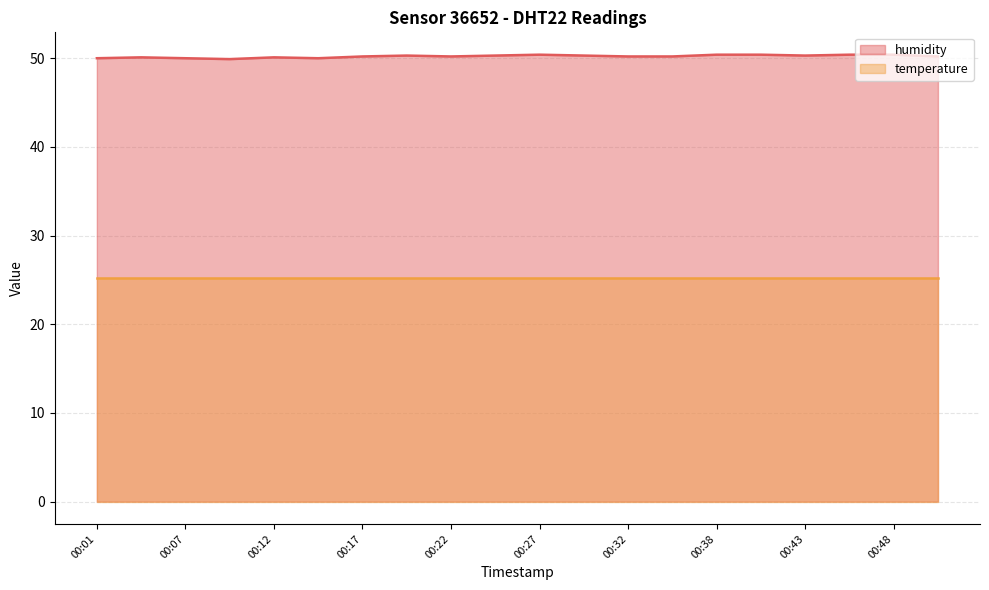

Which category has the lowest value across all series?

00:09